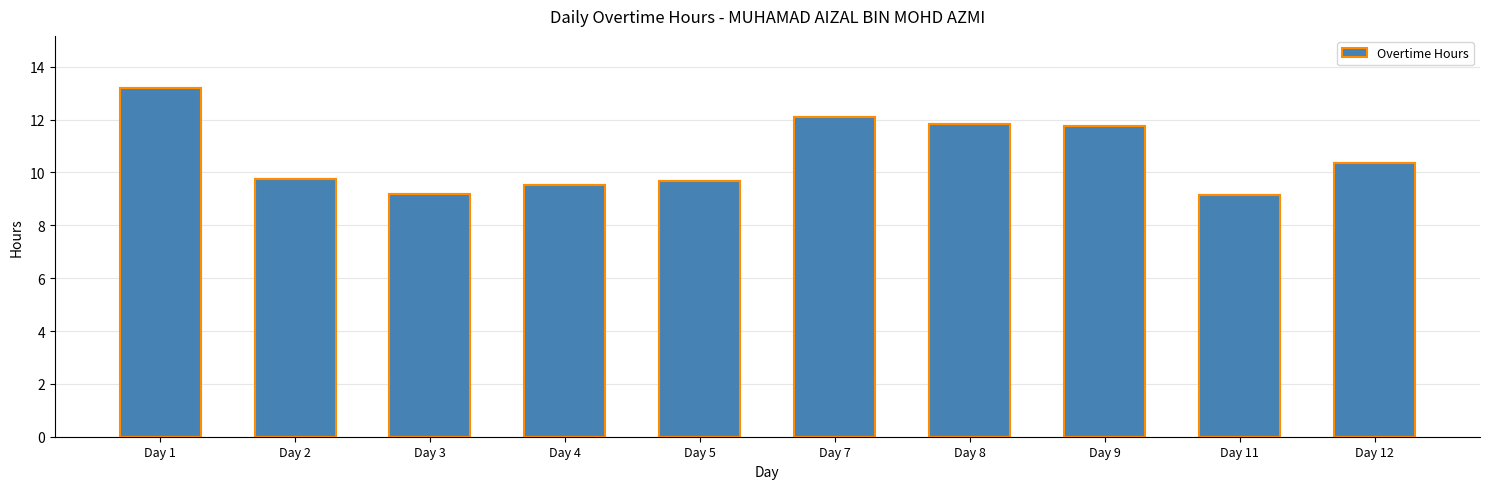

What is the ratio of the value at Day 2 to the value at Day 8?

0.8